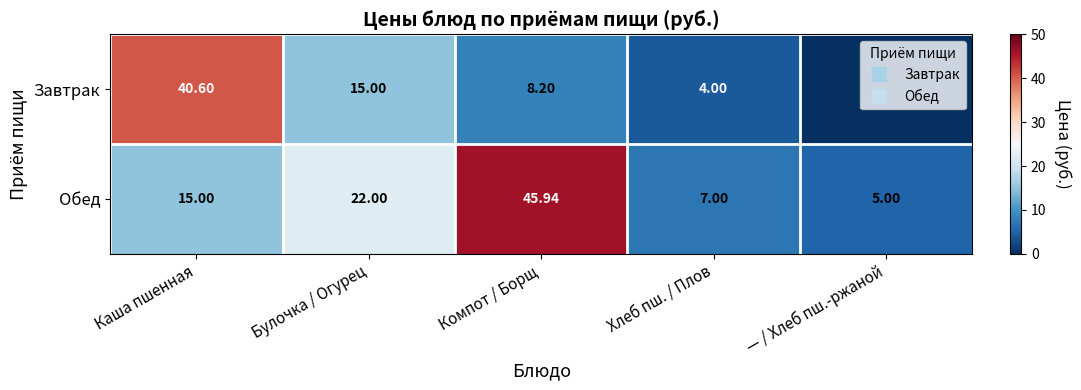

Which series changed the most between Компот / Борщ and Хлеб пш. / Плов?

Обед